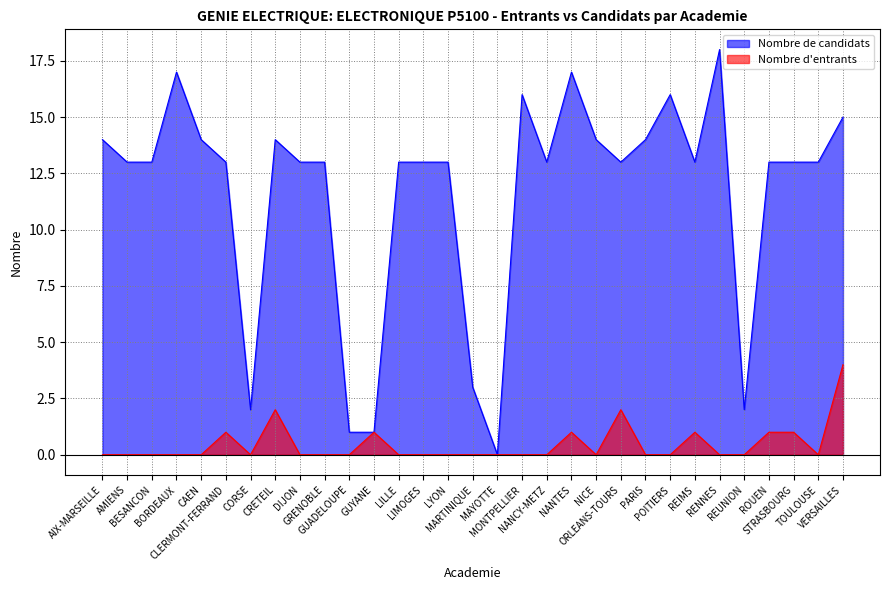

The value of Nombre d'entrants at NANCY-METZ is 0. True or false?

True